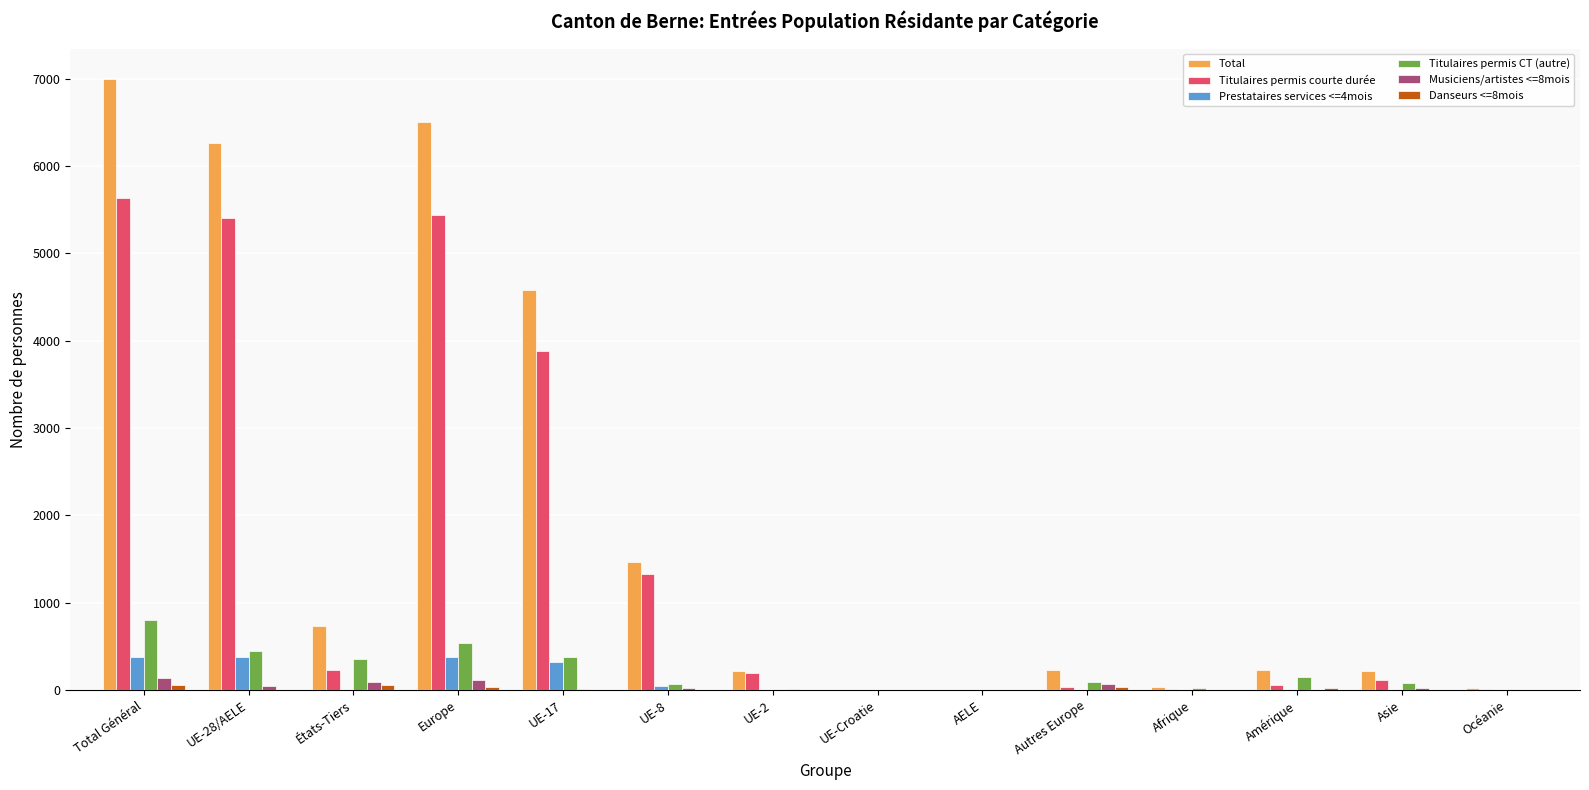

Which series has the largest total across all categories?

Total